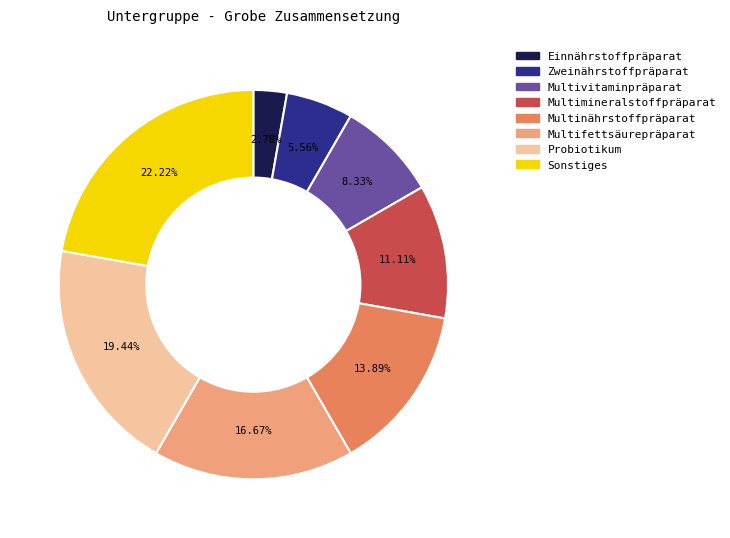

Which category has the smallest portion of the pie?

Einnährstoffpräparat